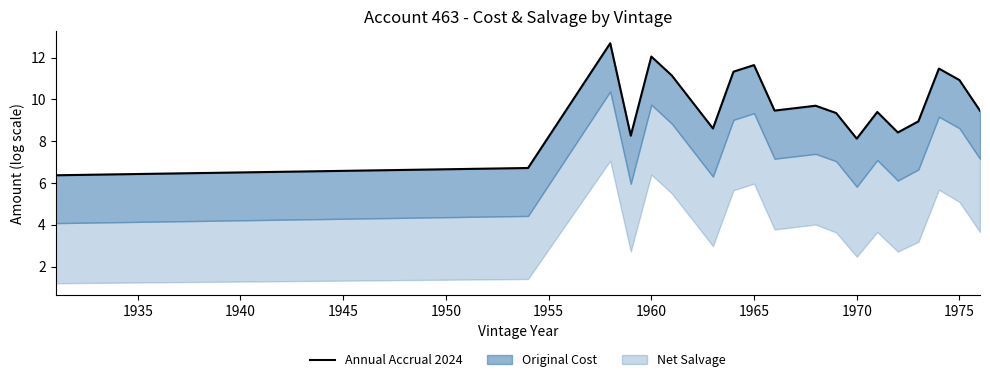

Reading left to right, list all the values displayed in this chart.

6.4	6.7	12.7	8.3	12.0	11.1	9.9	8.6	11.3	11.6	9.5	9.7	9.3	8.1	9.4	8.4	8.9	11.5	10.9	9.5